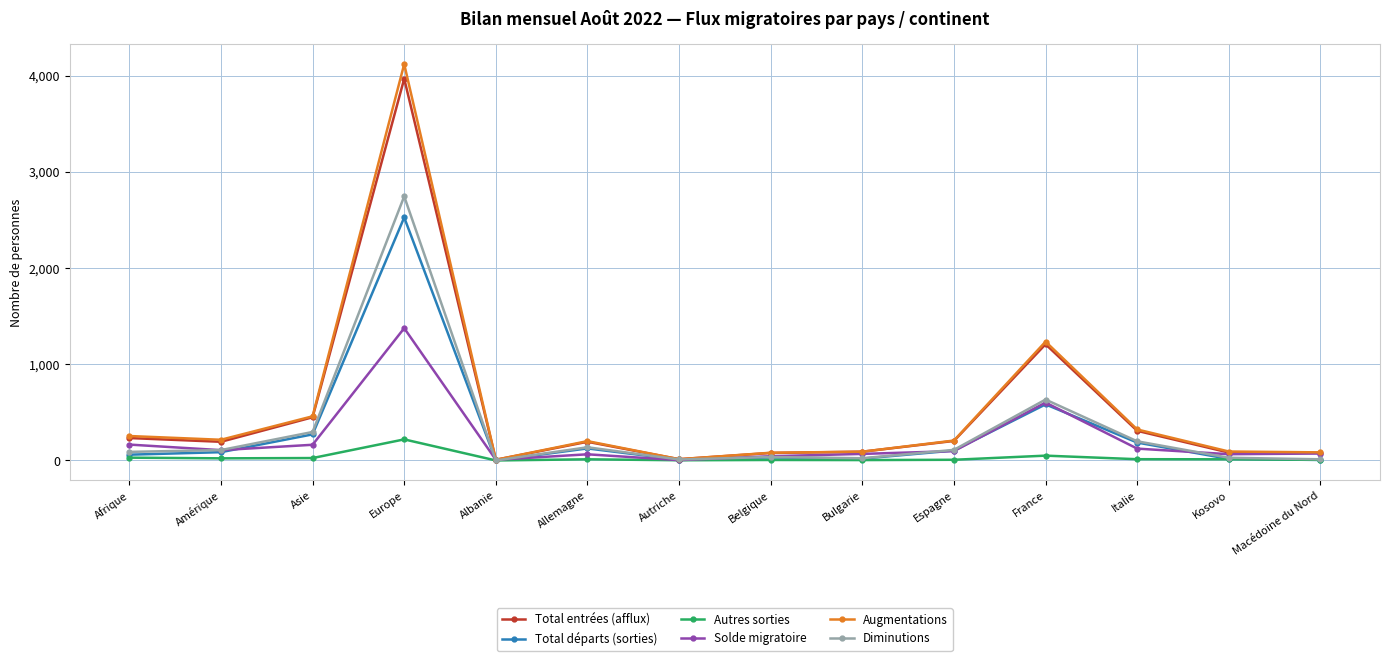

In Total entrées (afflux), how many points are lower than both neighbors (excluding endpoints)?

3